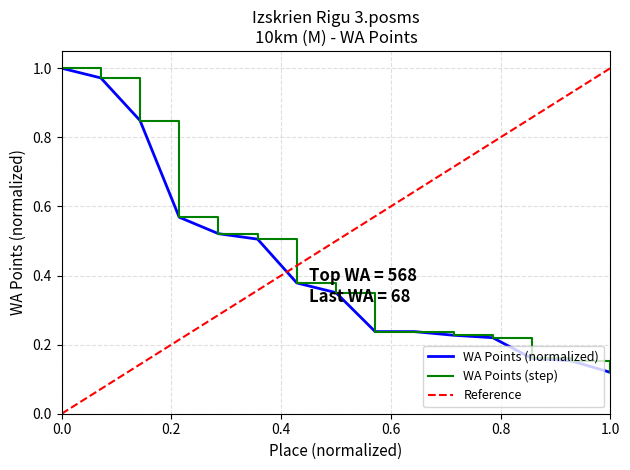

True or false: the data shows 1.0 at 2.

True